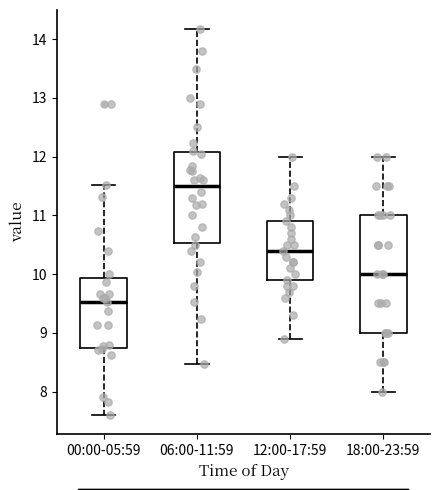

Reading left to right, transcribe this box plot: for each box, give where its median line is, the range the box spans, and where its two whiskers end, as read against the y-axis. The values are not printed on the chart, so give them approximately, as read against the axis.

00:00-05:59: median 9.5, box 8.8 to 9.9, whiskers 7.6 to 11.5
06:00-11:59: median 11.5, box 10.5 to 12.1, whiskers 8.5 to 14.2
12:00-17:59: median 10.4, box 9.9 to 10.9, whiskers 8.9 to 12.0
18:00-23:59: median 10.0, box 9.0 to 11.0, whiskers 8.0 to 12.0